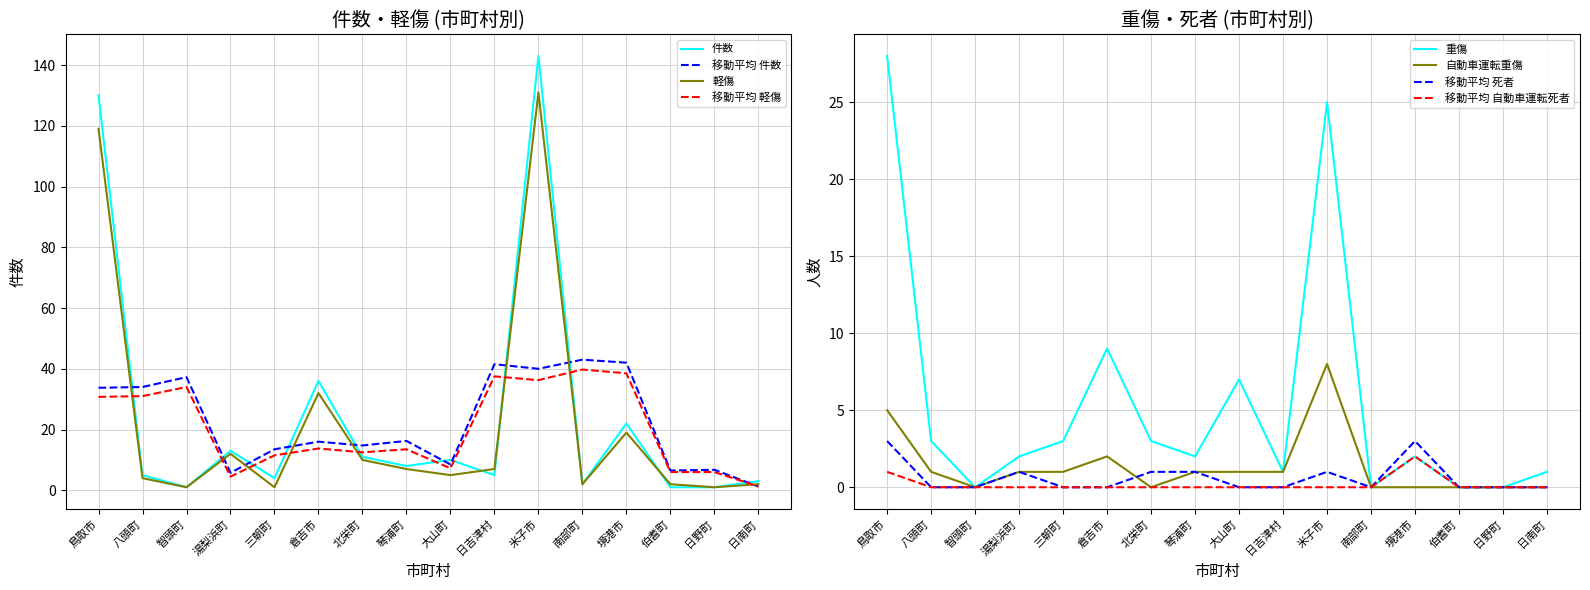

What is the label of the 5th point from the right?

南部町